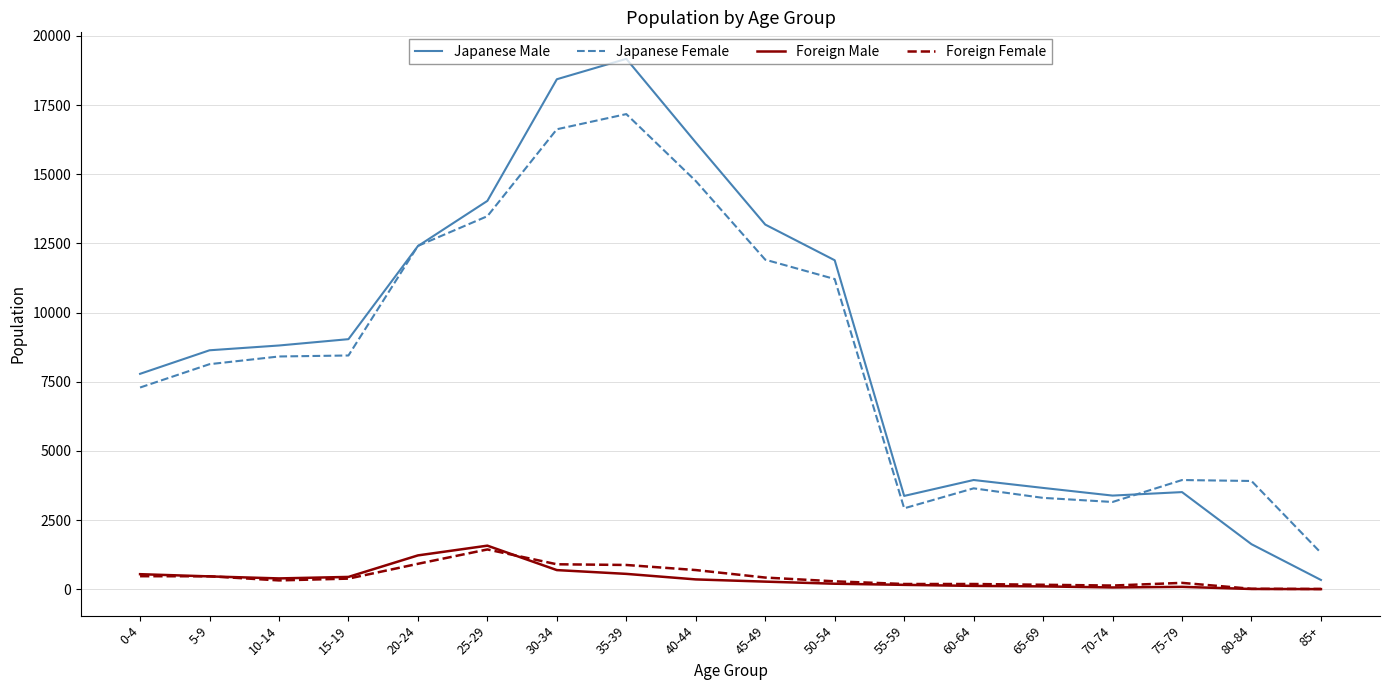

At which label is Foreign Female closest to 725?

40-44